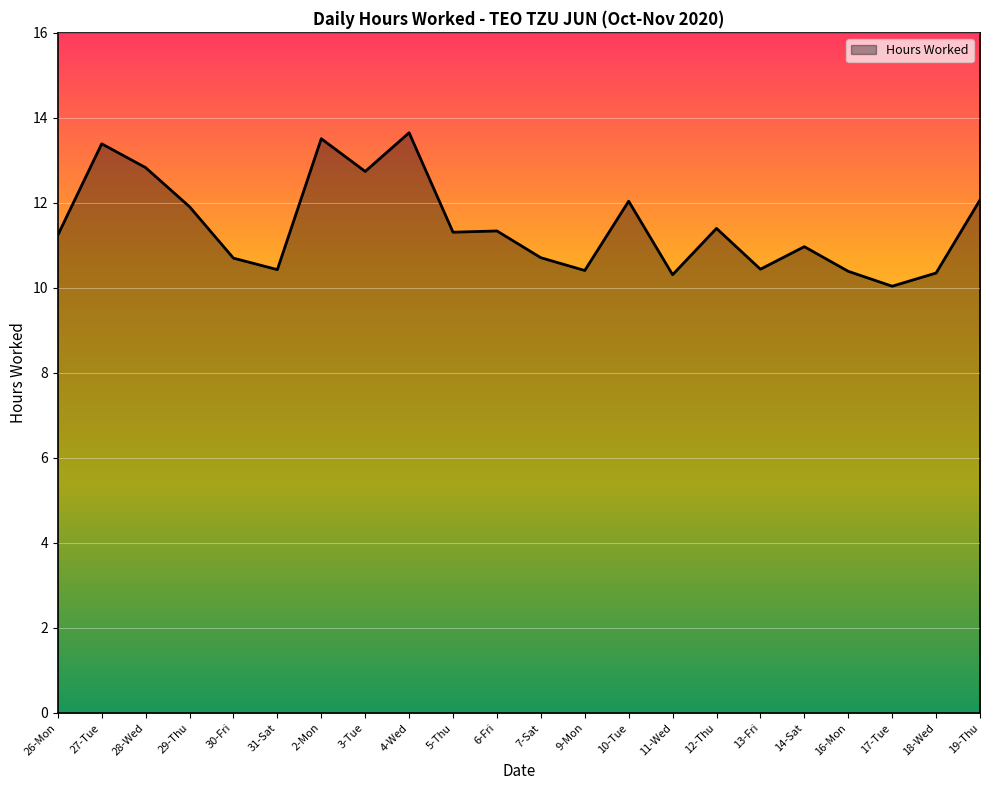

What is the difference between the maximum and minimum values?

3.6